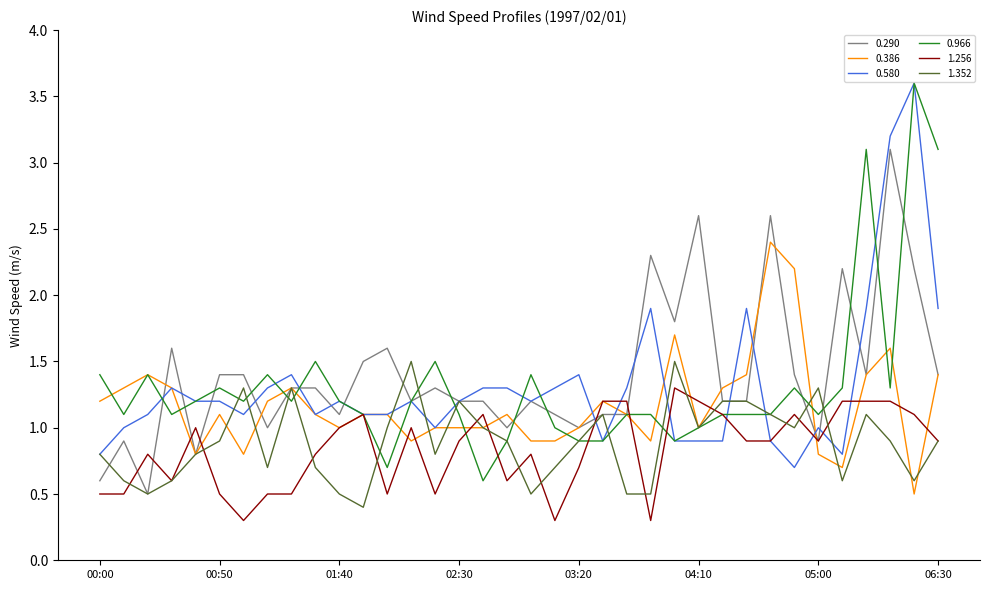

What is the highest value of the 0.580 series?

3.6